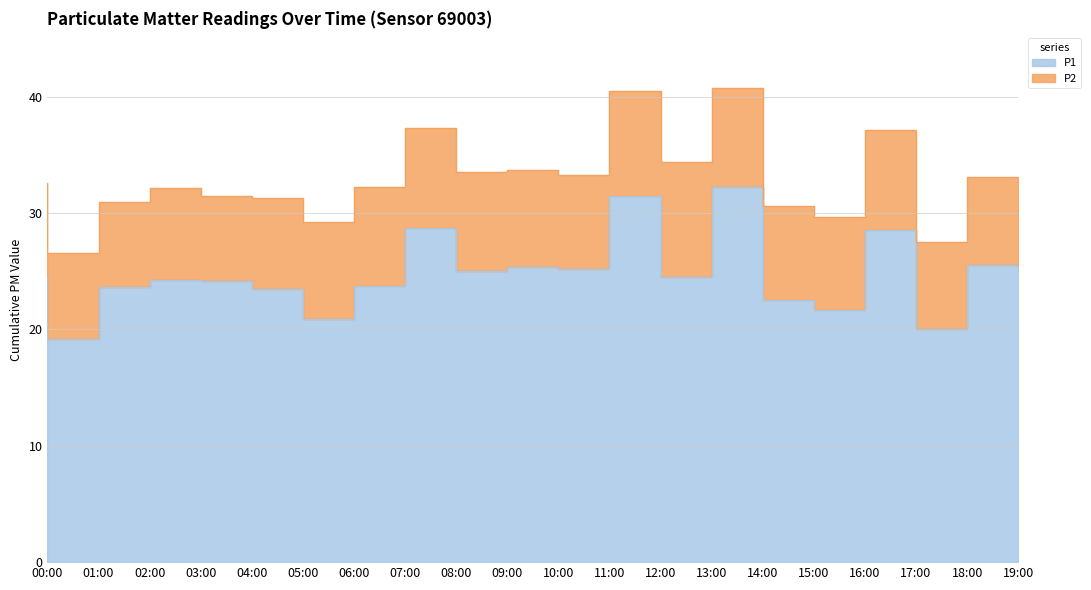

The value at 12:00 is 31.5. True or false?

True